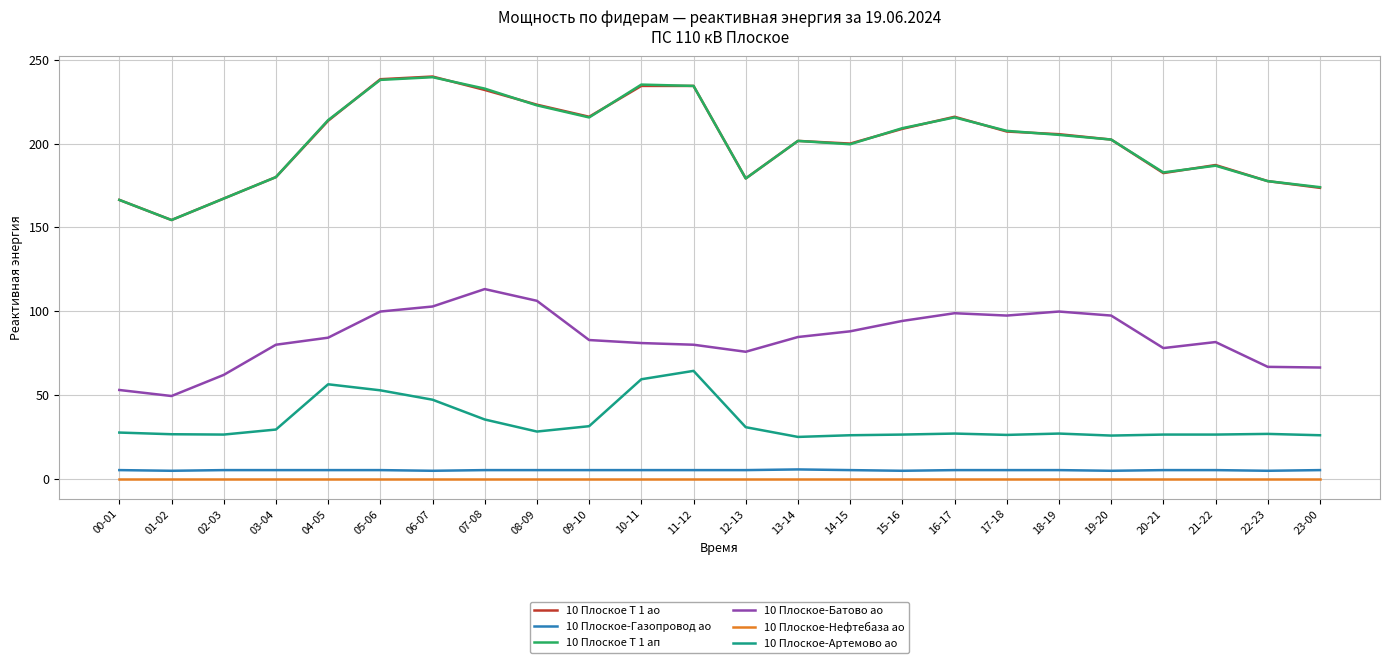

True or false: 10 Плоское Т 1 ао and 10 Плоское-Нефтебаза ао cross at least once.

False